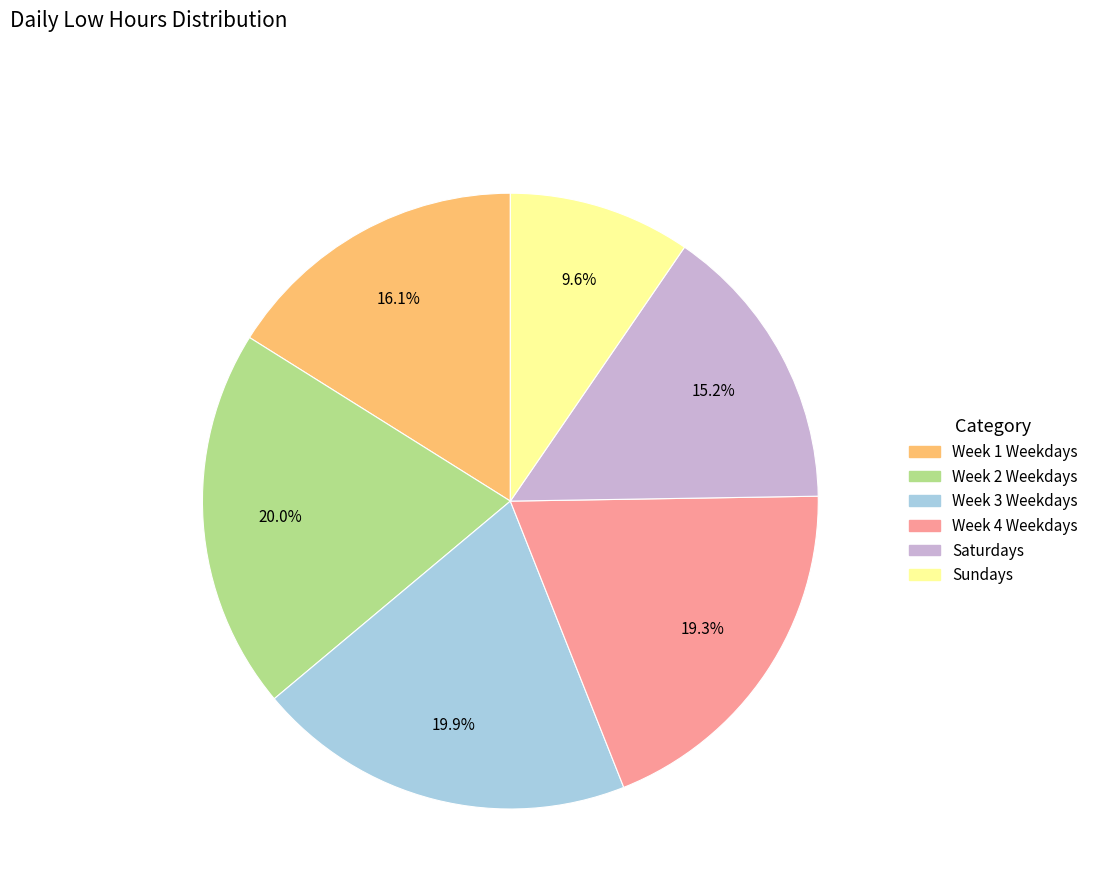

Is there a majority slice in this chart?

No